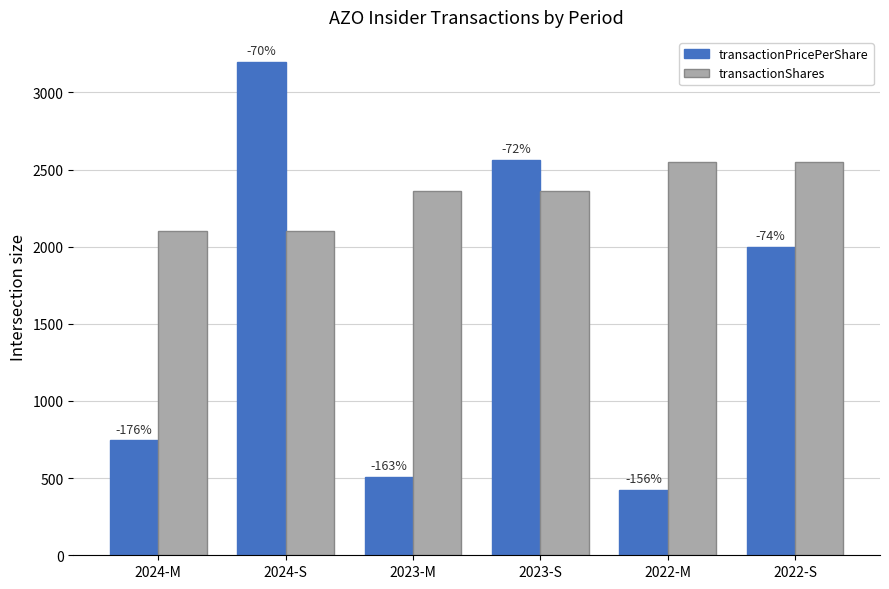

What are all the series names shown in the legend?

transactionPricePerShare, transactionShares